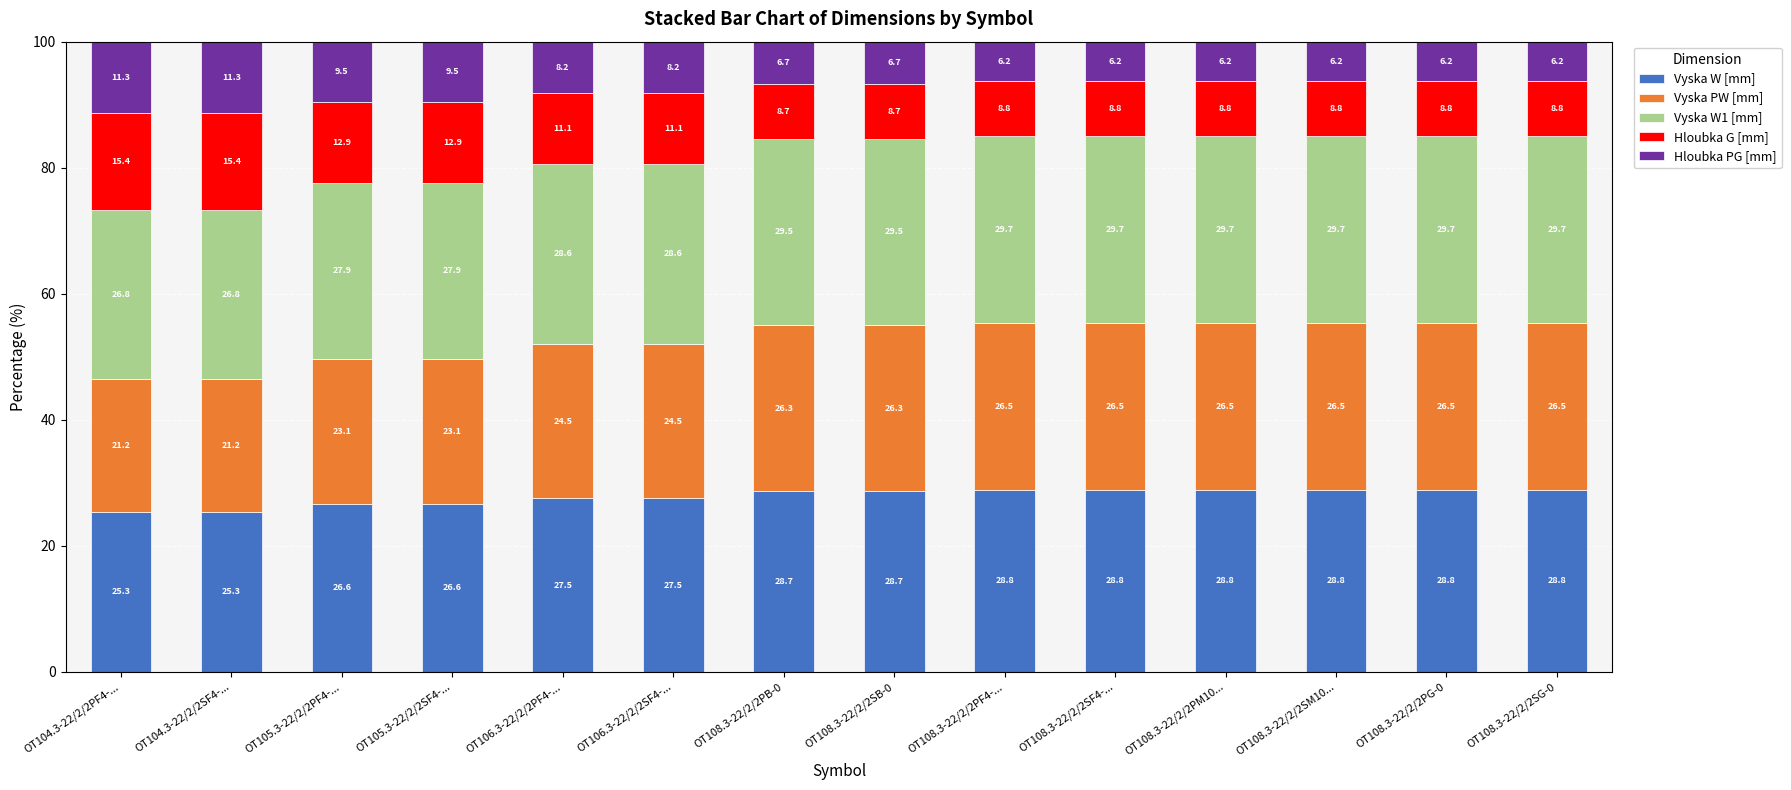

Where does the Vyska W [mm] series first go above 28?

OT108.3-22/2/2PB-0